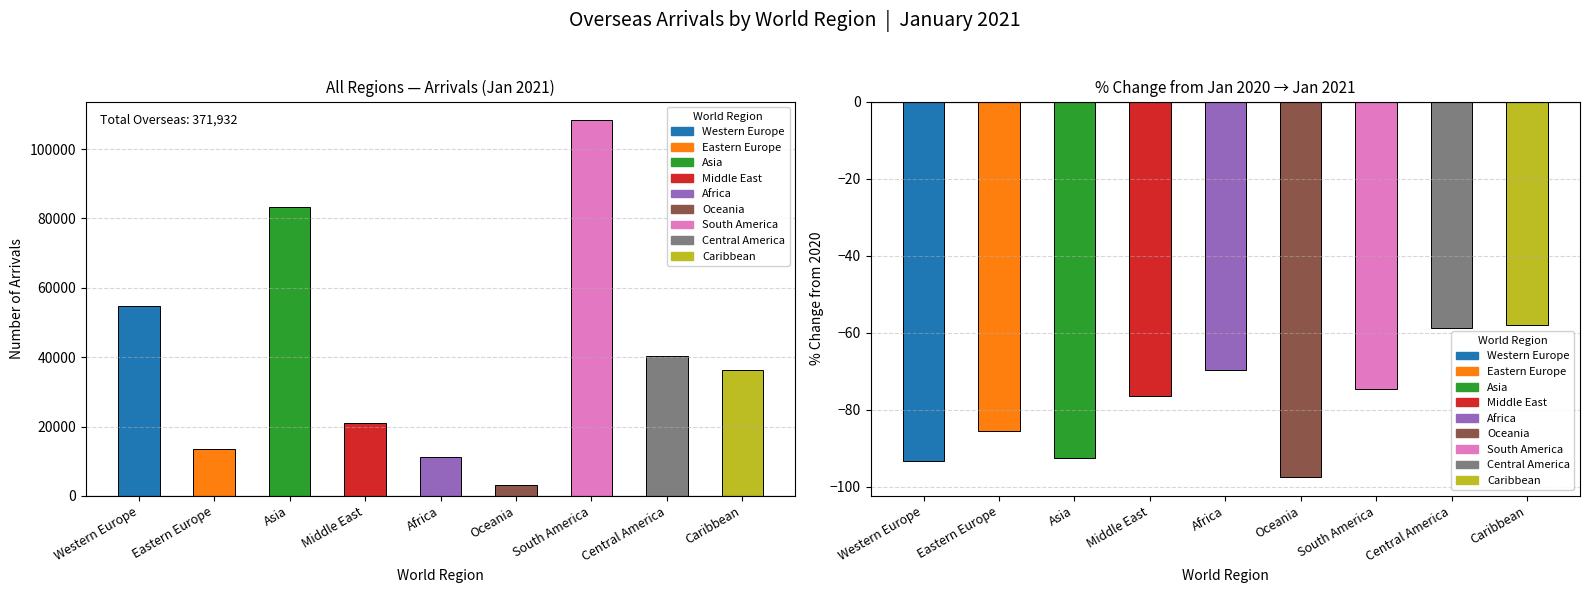

Which has a higher value, Oceania or Middle East?

Middle East